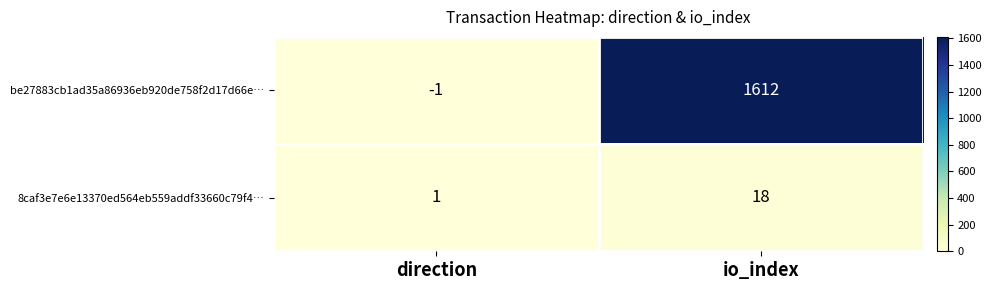

Which series changed the most between direction and io_index?

be27883cb1ad35a86936eb920de758f2d17d66e…